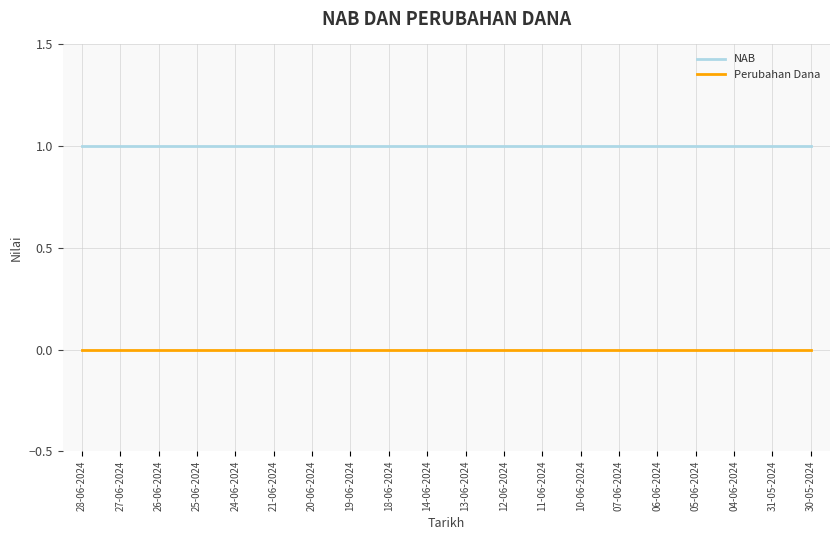

True or false: Perubahan Dana and NAB cross at least once.

False